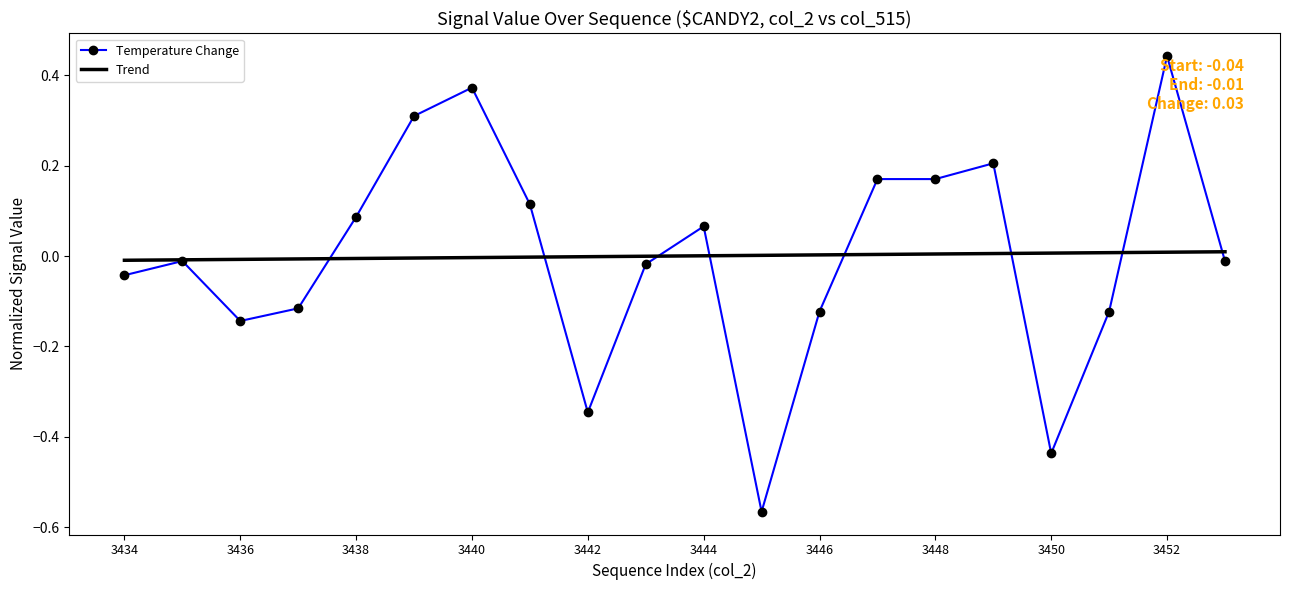

Which series has the largest range (max minus min)?

Temperature Change